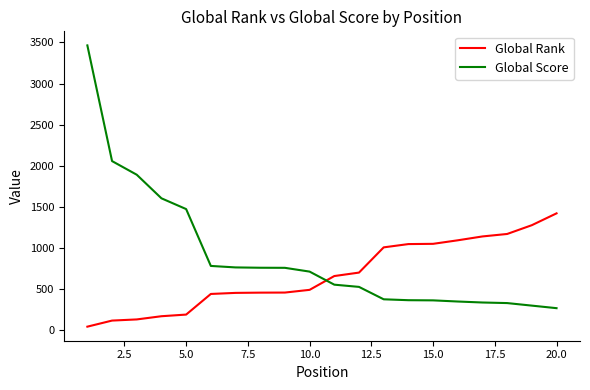

What is the difference between the maximum and minimum values in the Global Score series?

3198